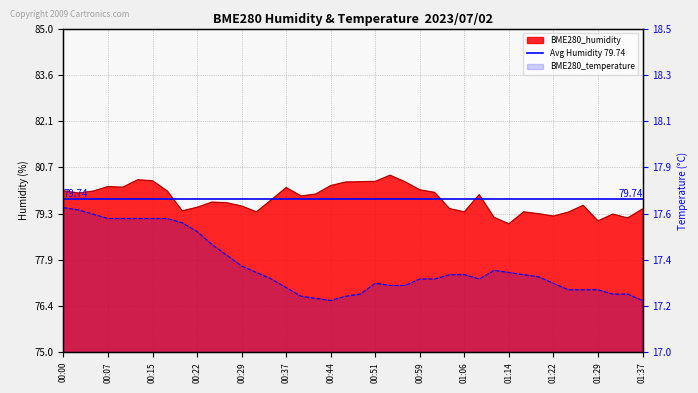

Read the BME280_humidity value at 01:22.

79.2